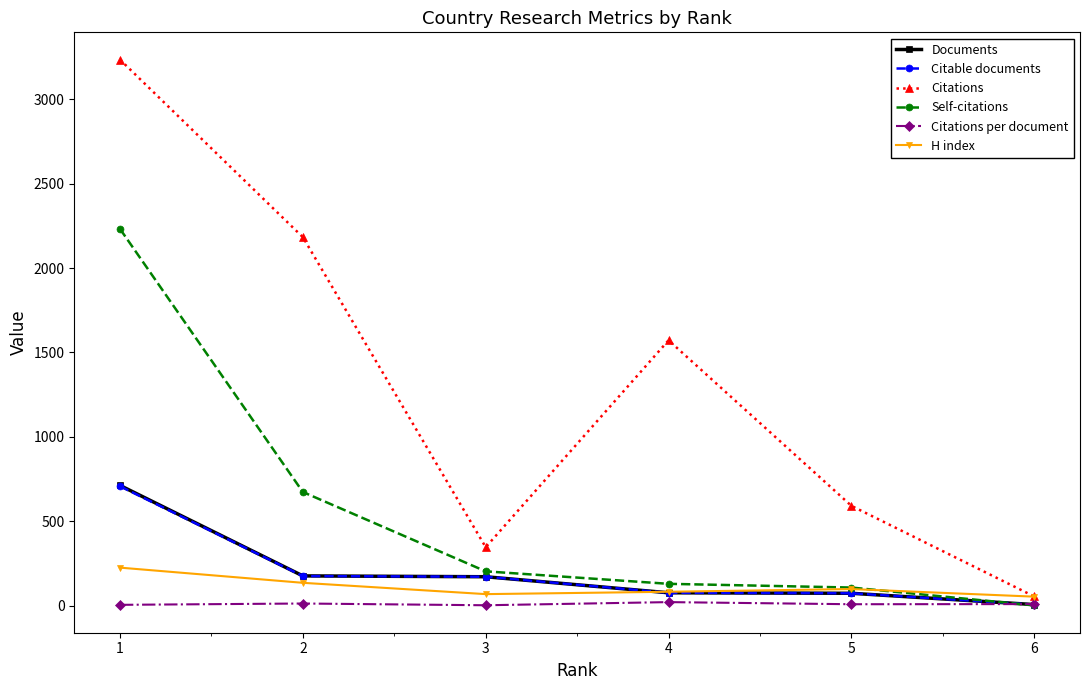

At how many categories does at least one series exceed 701?

3